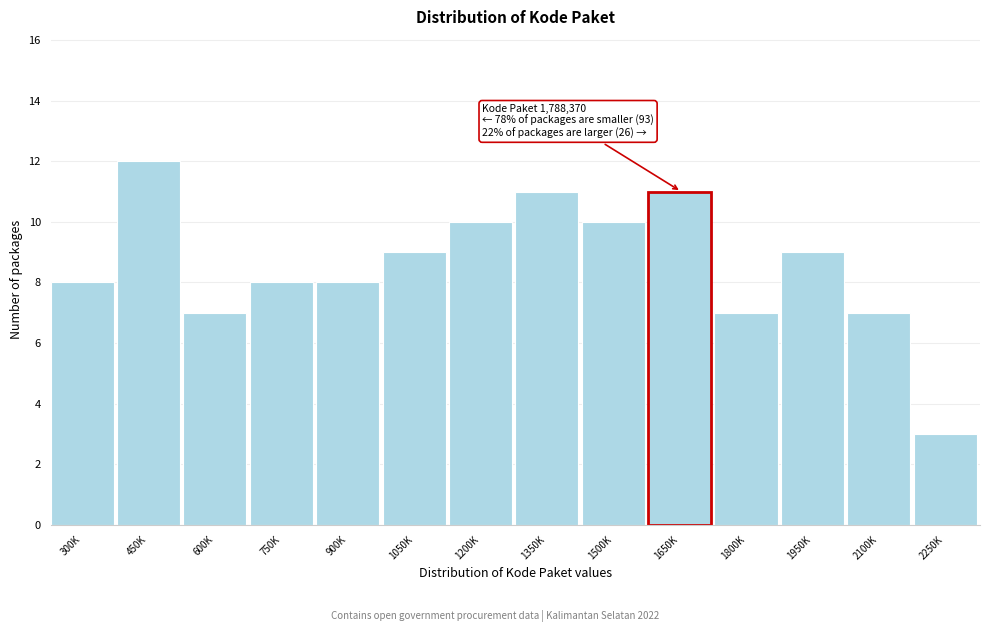

Reading right to left, list all the values displayed in this chart.

3	7	9	7	11	10	11	10	9	8	8	7	12	8